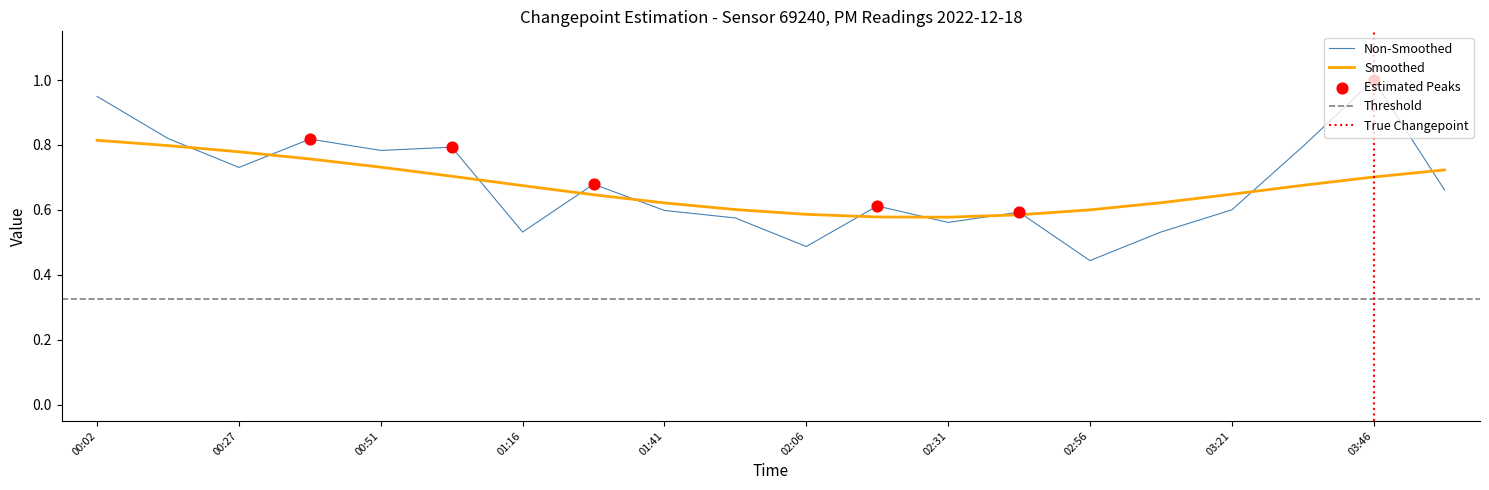

Which has a higher value, 00:02 or 01:16?

00:02